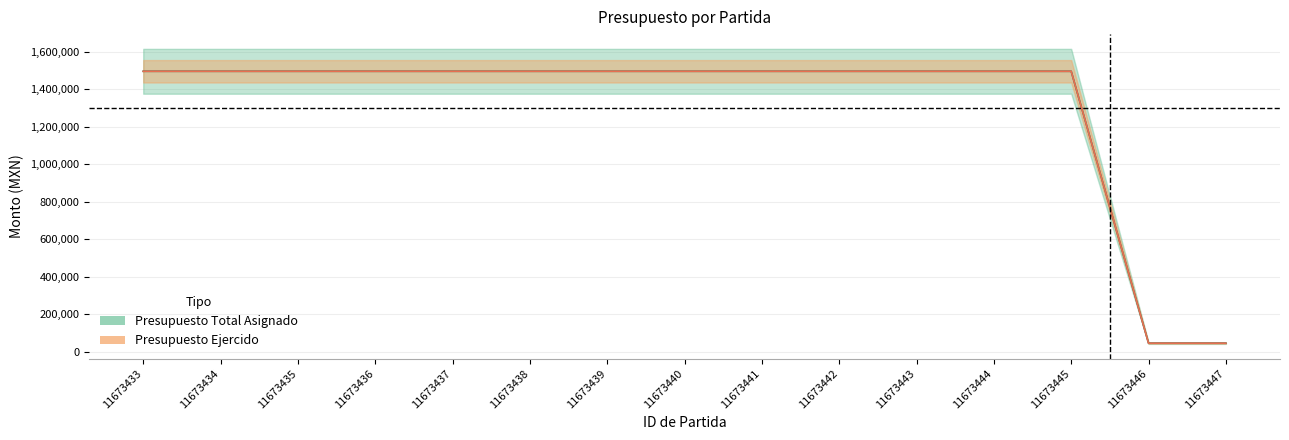

At 11673444, list the series in order from smallest to largest.

Presupuesto Total Asignado, Presupuesto Ejercido